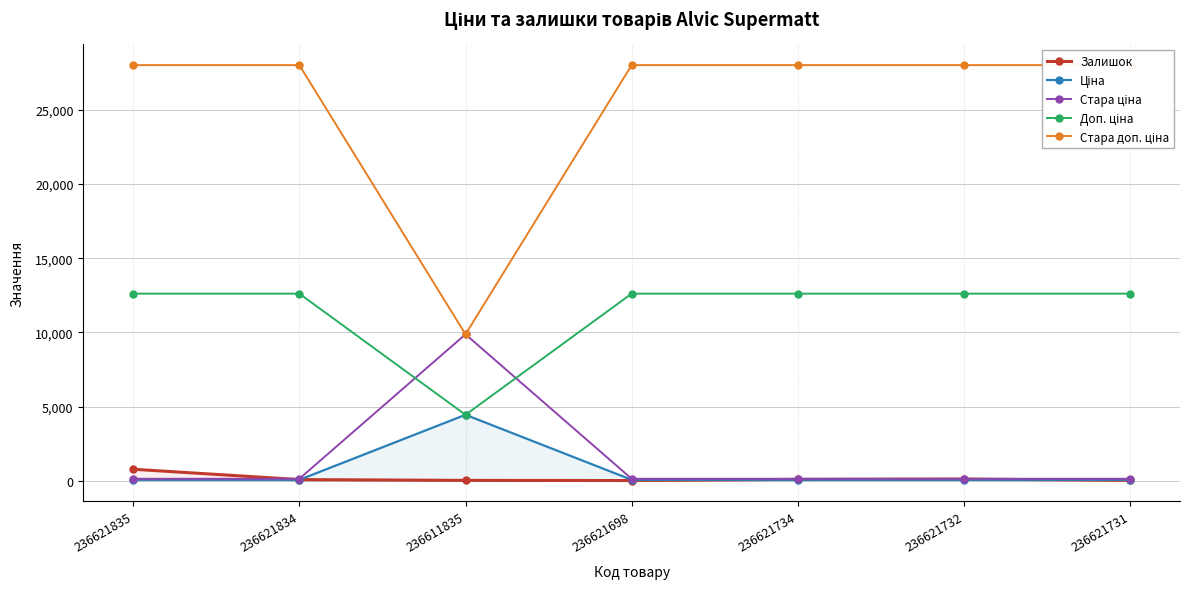

In Залишок, how many points are lower than both neighbors (excluding endpoints)?

1